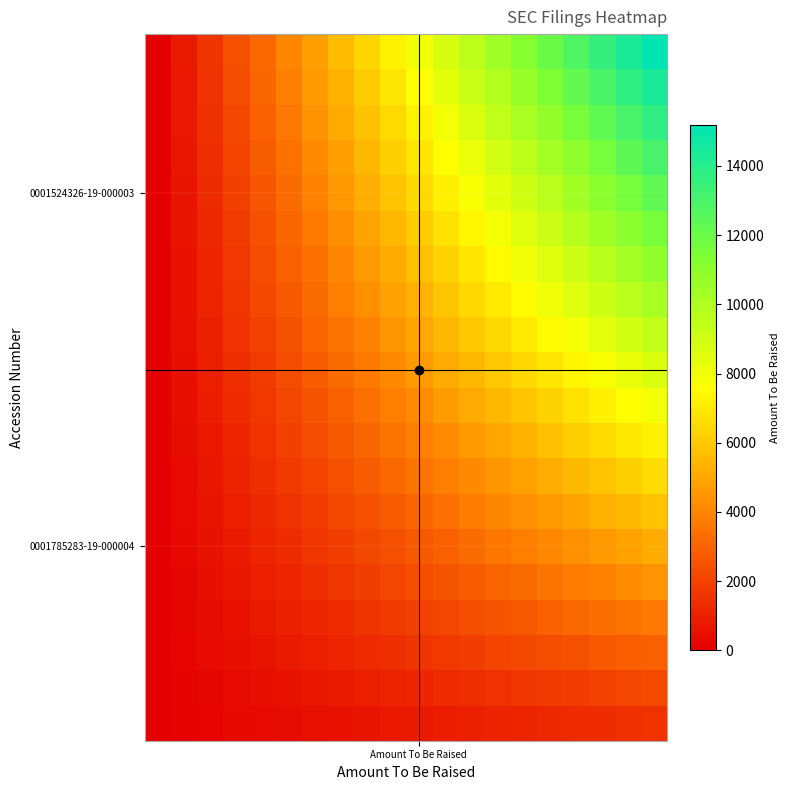

Count the number of categories in the chart.

20